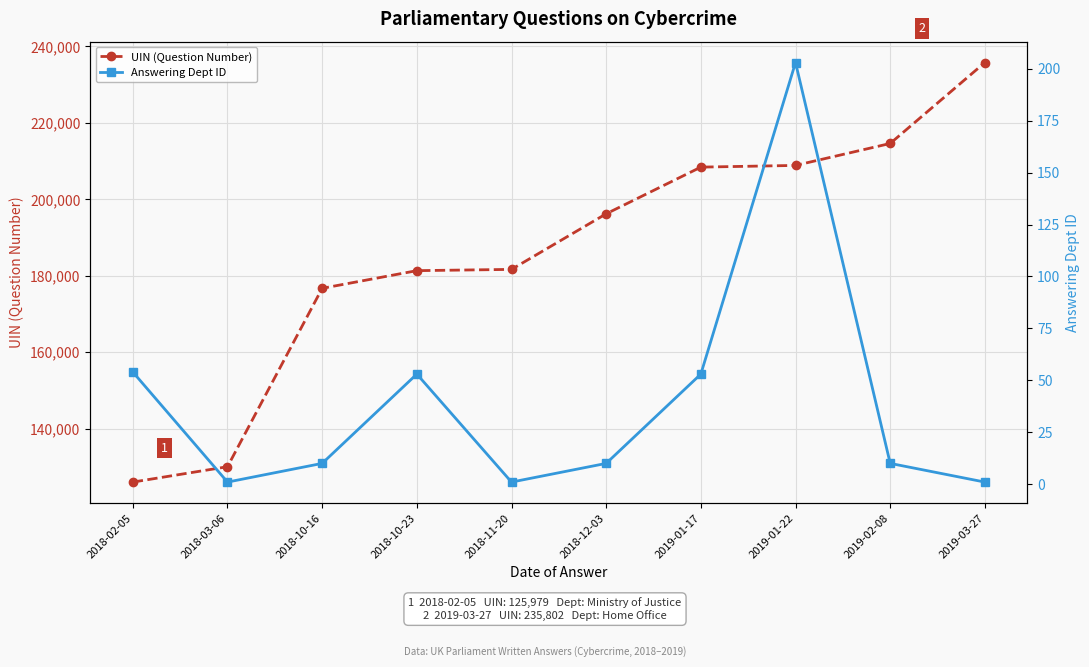

Which series changed the most between 2018-03-06 and 2019-01-17?

UIN (Question Number)